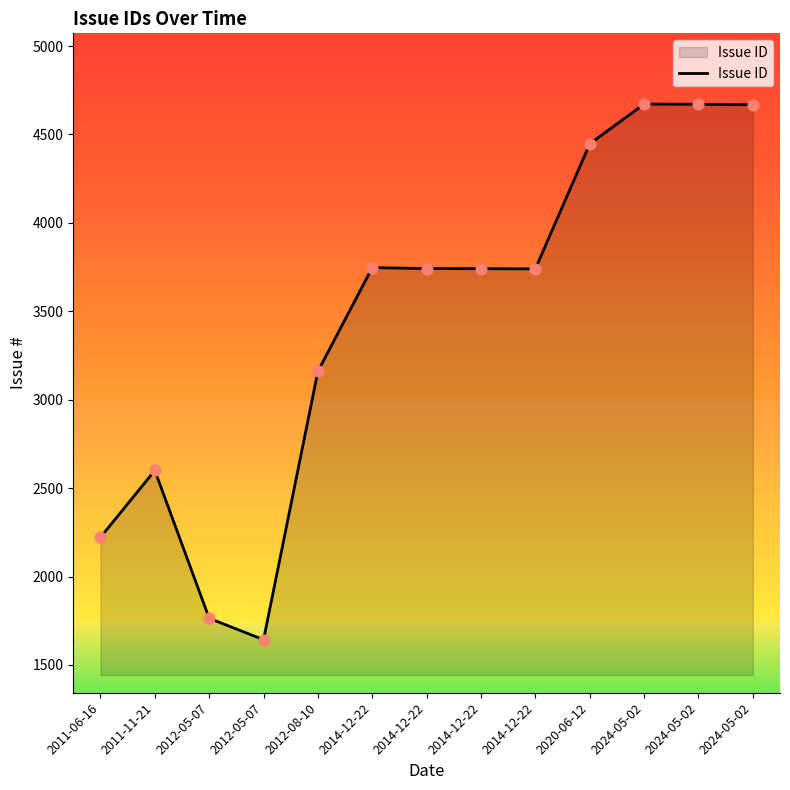

Which has a higher value, 2024-05-02 or 2011-11-21?

2024-05-02